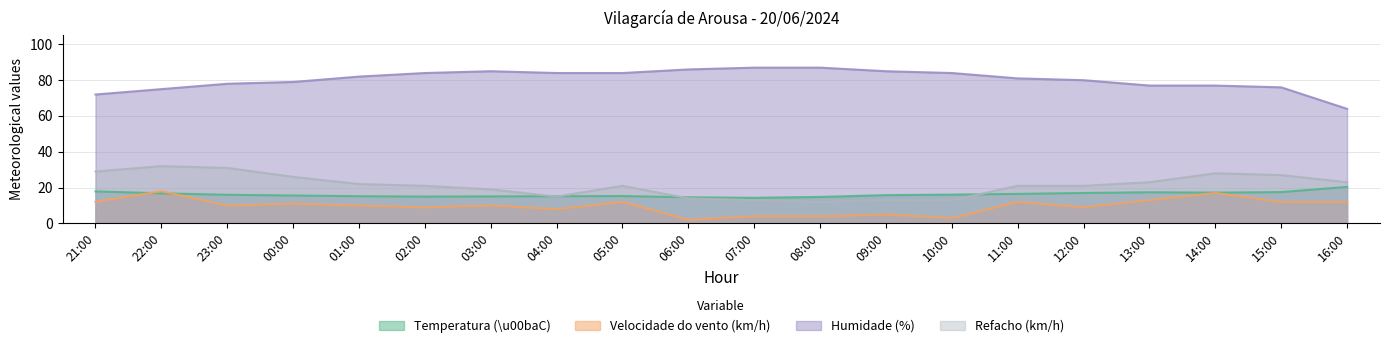

How many lines are shown in the chart?

4